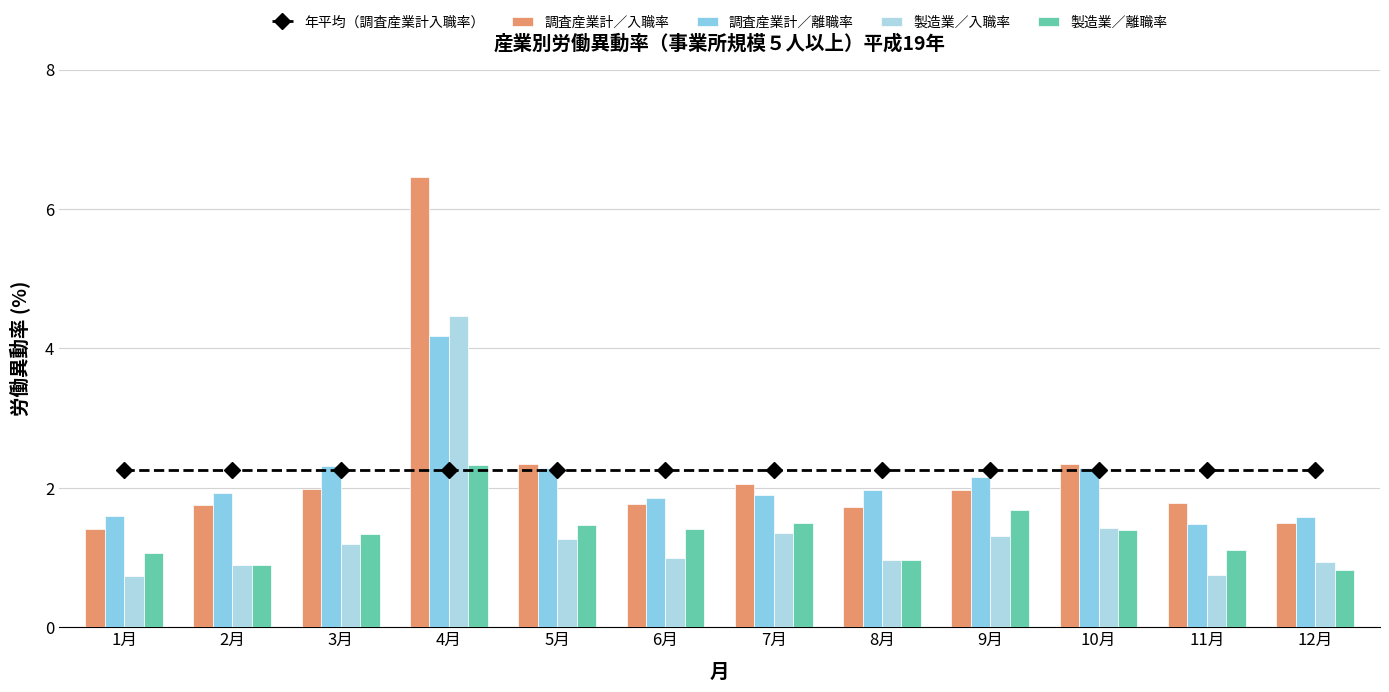

At which label is 製造業／入職率 closest to 2?

10月